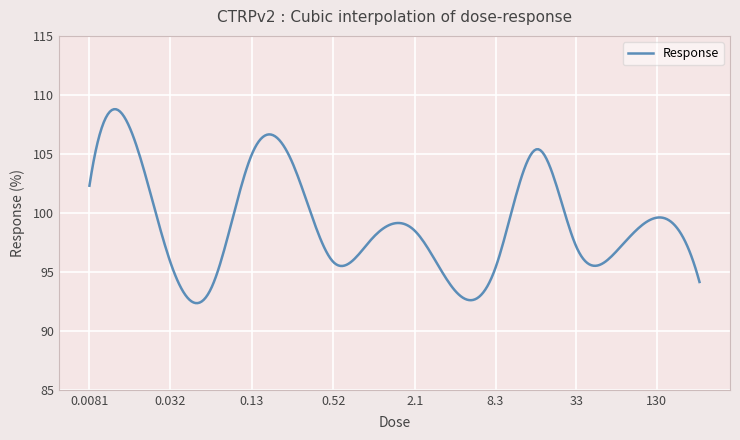

What is the minimum value shown in the chart?

92.3